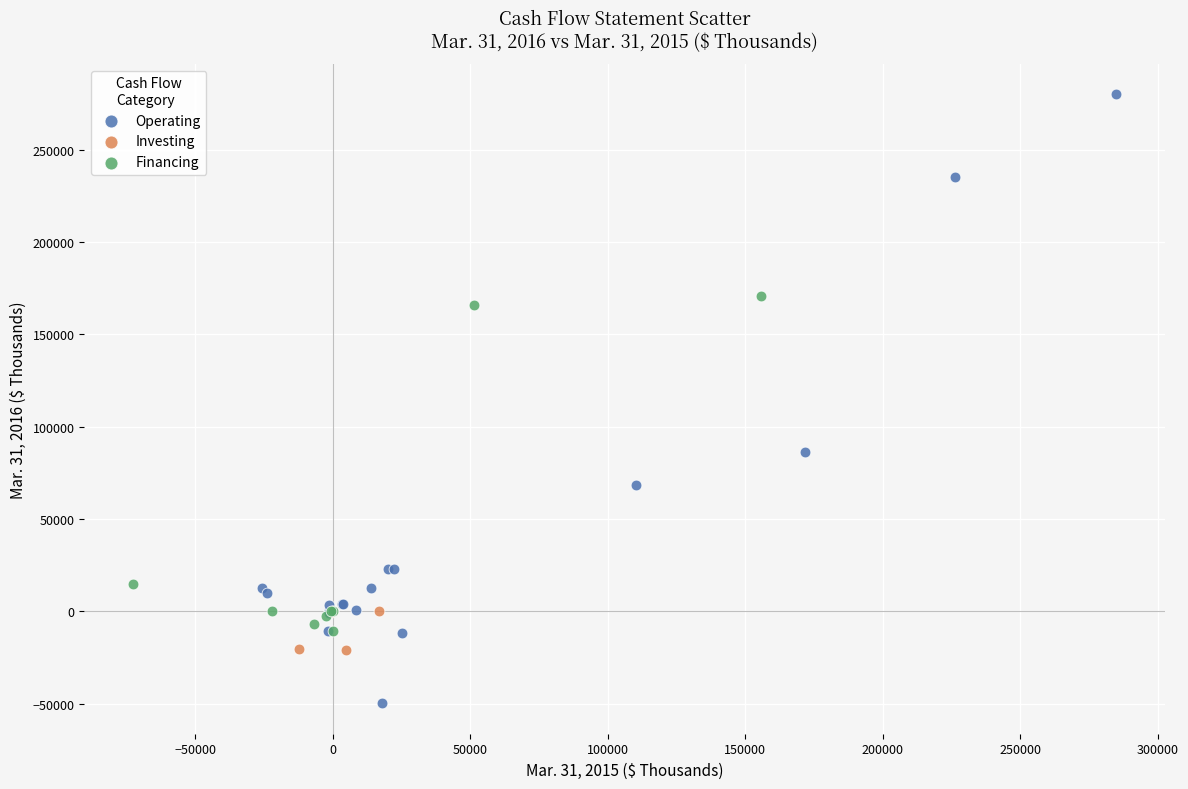

Which series contains the highest Y value?

Operating